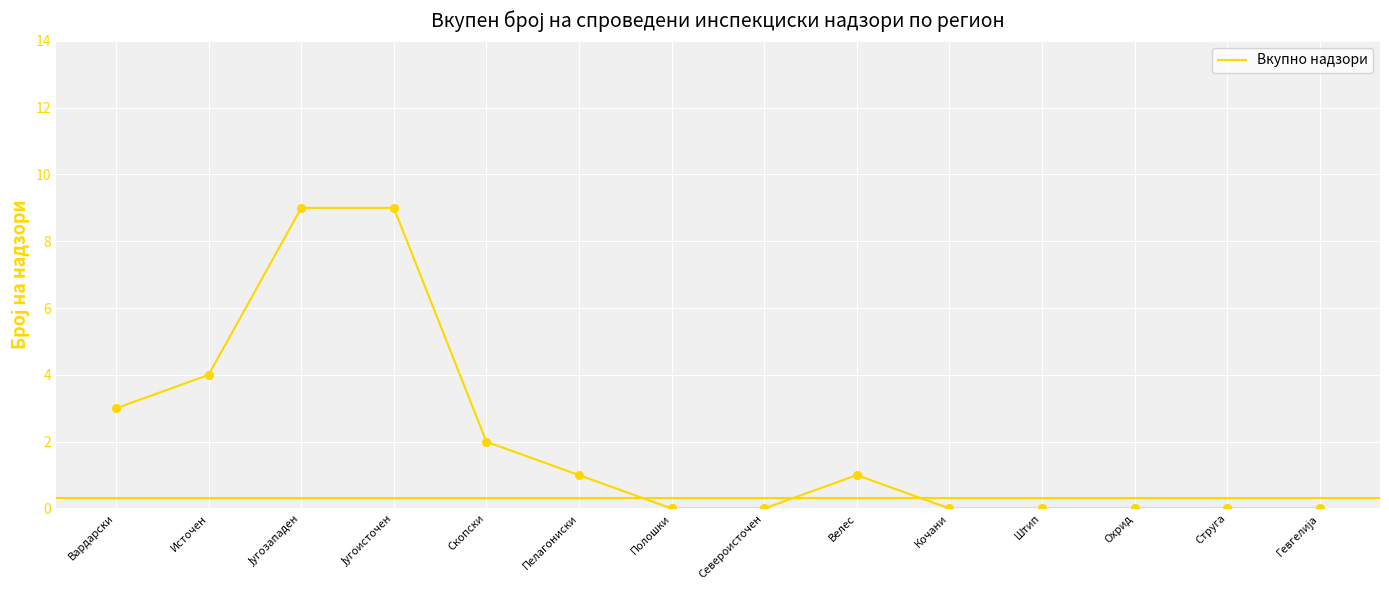

Between Скопски and Охрид, which is larger?

Скопски